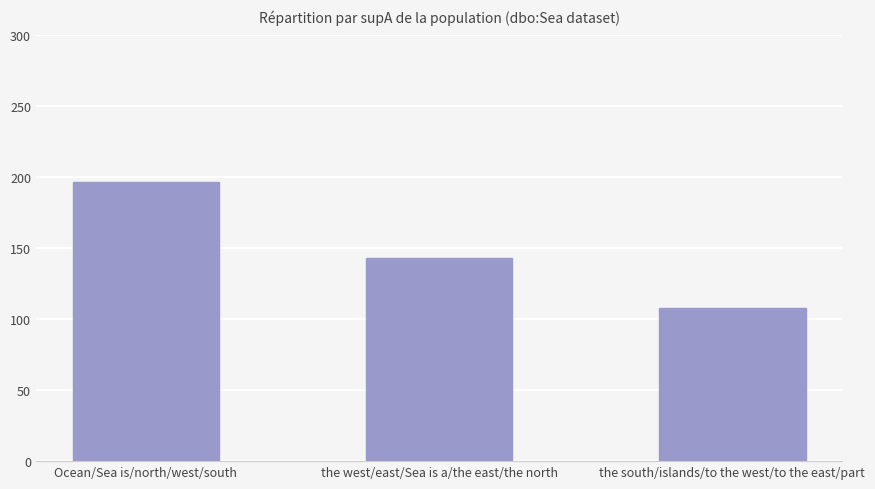

Rank the categories by value from lowest to highest.

the south/islands/to the west/to the east/part, the west/east/Sea is a/the east/the north, Ocean/Sea is/north/west/south